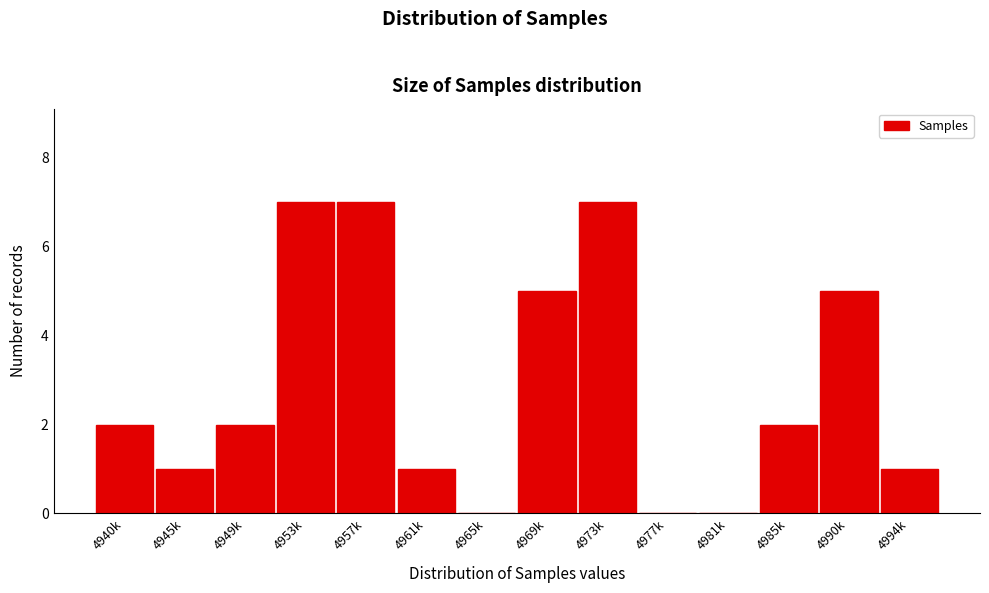

Reading right to left, list all the values displayed in this chart.

4994k=1	4990k=5	4985k=2	4981k=0	4977k=0	4973k=7	4969k=5	4965k=0	4961k=1	4957k=7	4953k=7	4949k=2	4945k=1	4940k=2